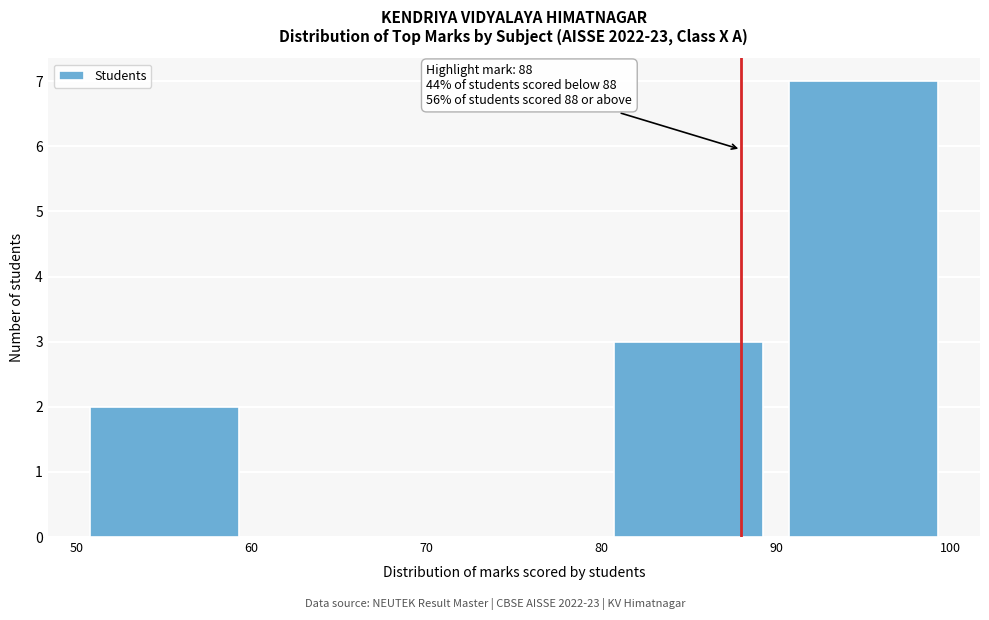

Over which range of the x-axis is the bar tallest?

90 to 100